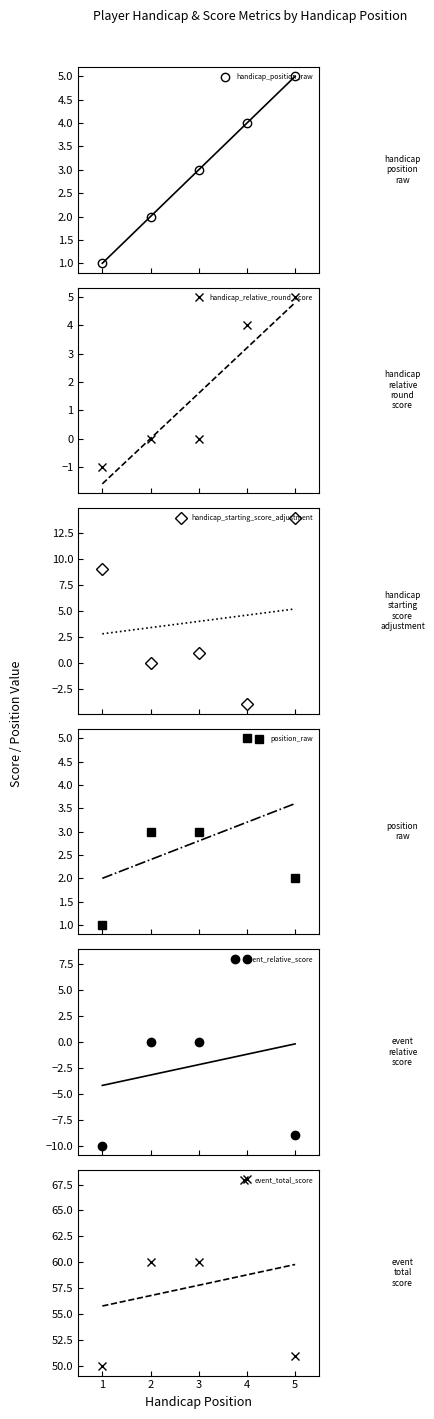

At which label is position_raw closest to 3?

2